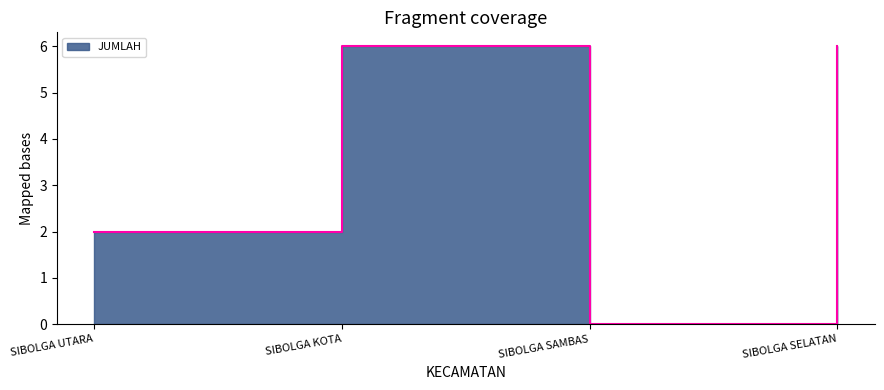

Rank the categories by value from lowest to highest.

SIBOLGA SAMBAS, SIBOLGA UTARA, SIBOLGA KOTA, SIBOLGA SELATAN